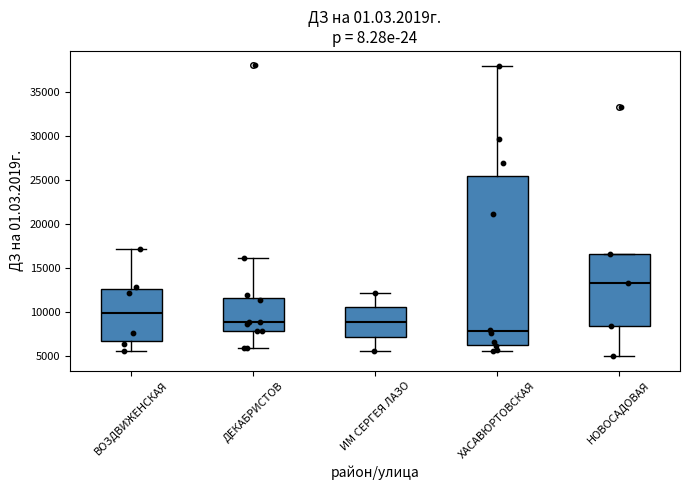

Comparing the boxes themselves (not the whiskers), which one is the tallest?

ХАСАВЮРТОВСКАЯ